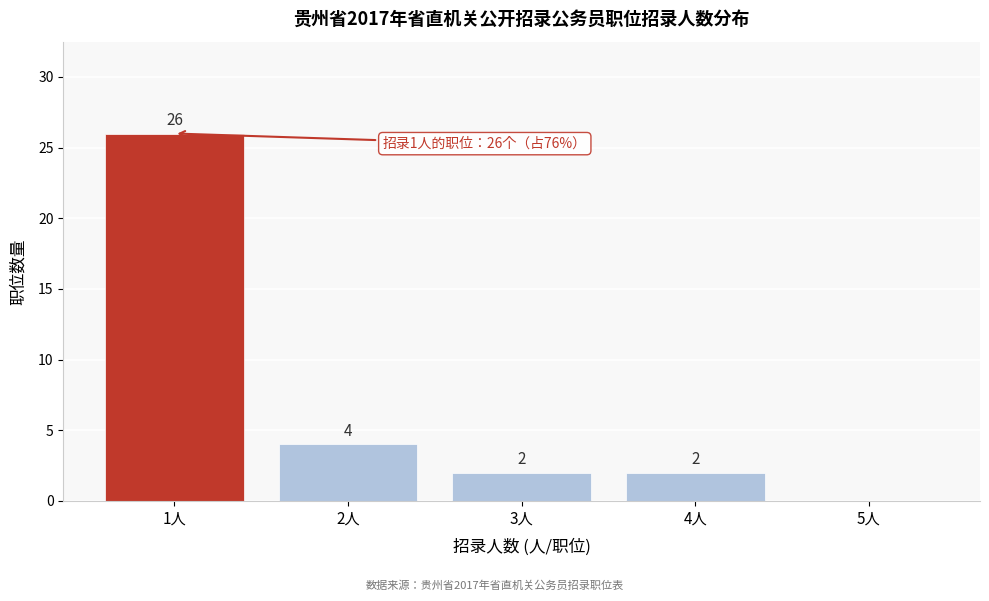

Reading left to right, what are all the values shown in this chart?

1人=26	2人=4	3人=2	4人=2	5人=0